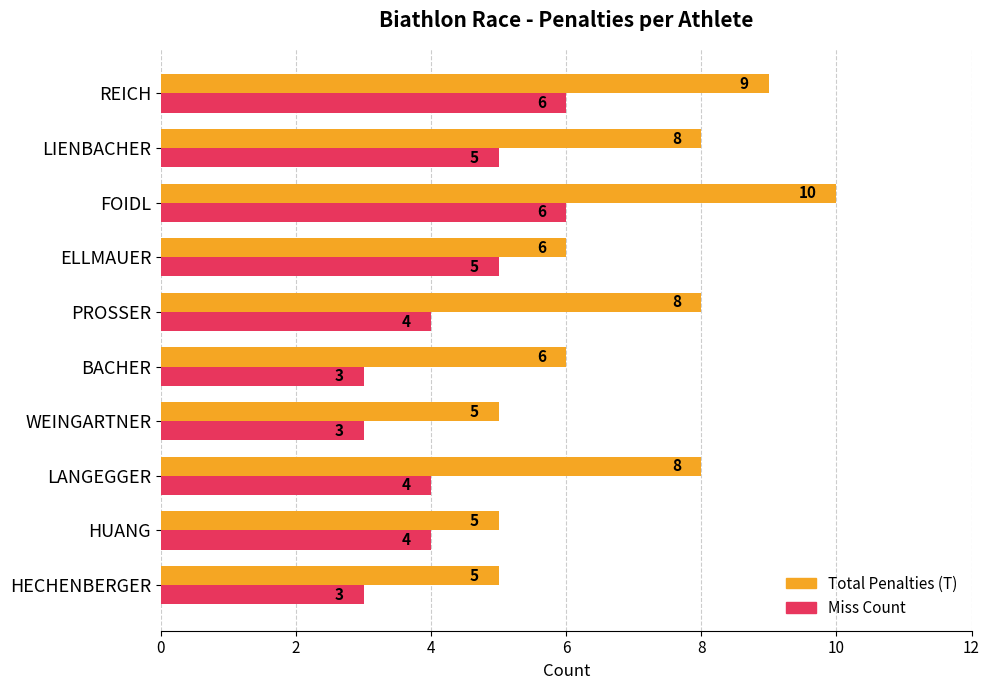

Which series has the largest total across all categories?

Total Penalties (T)